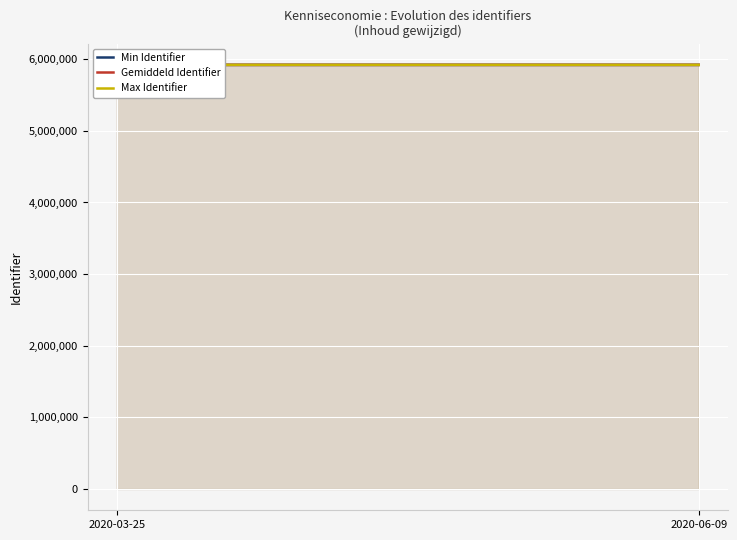

The Gemiddeld Identifier series shows 5920640 at 2020-03-25. True or false?

True